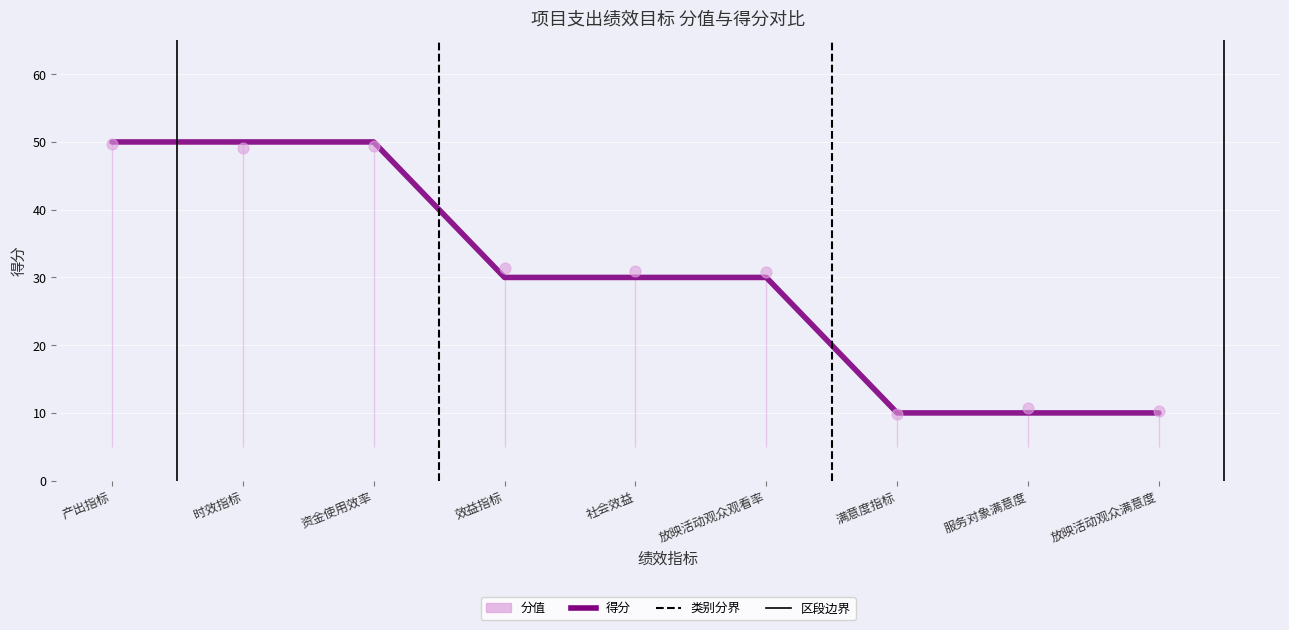

Which series reaches the minimum Y coordinate?

分值